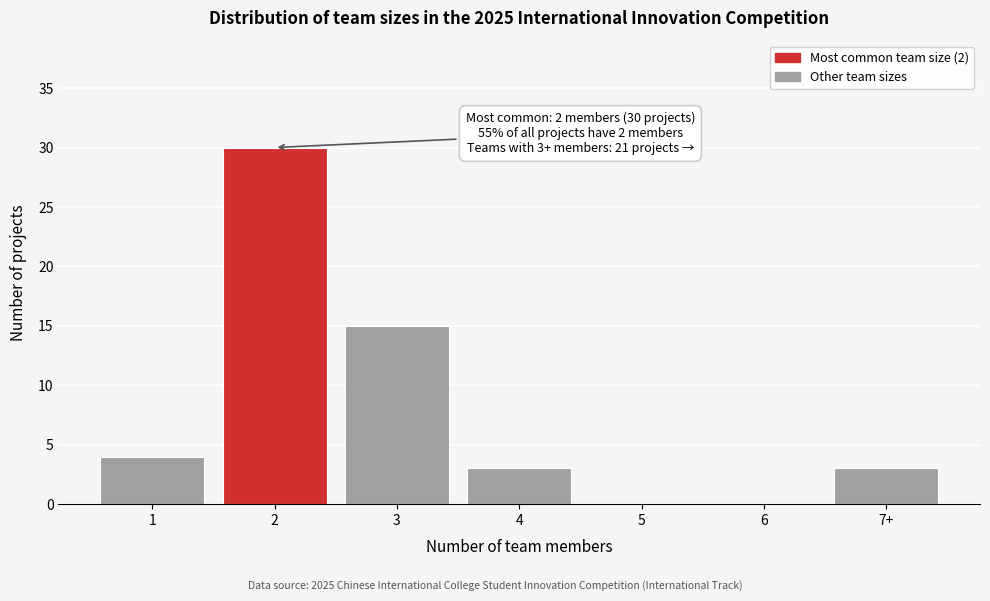

Reading right to left, extract all data points from this chart.

7+=3	6=0	5=0	4=3	3=15	2=30	1=4